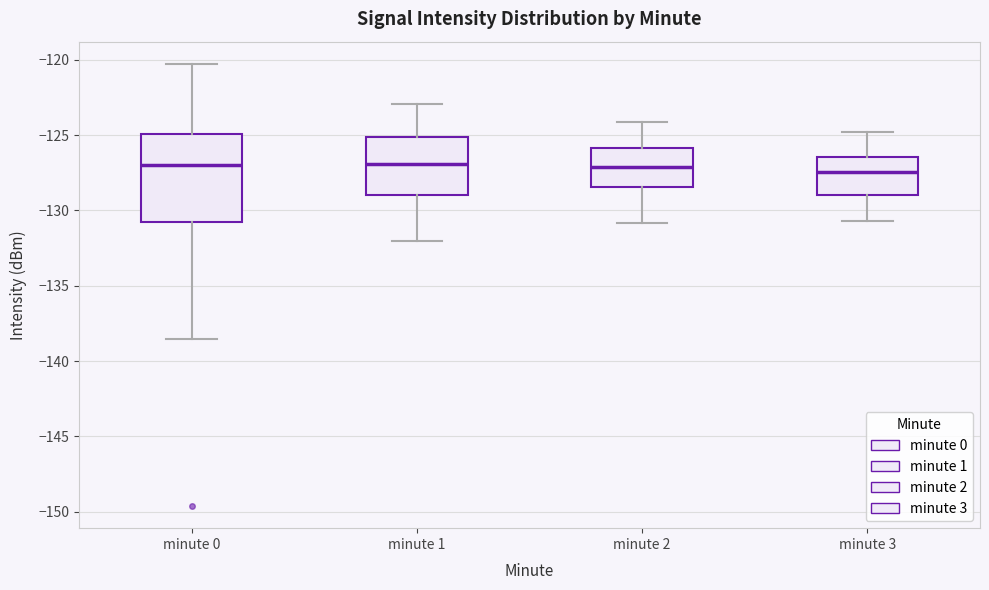

Reading left to right, read every box against the y-axis: the position of its median line, the range the box covers, and the ends of its whiskers. The values are not printed on the chart, so give them approximately, as read against the axis.

minute 0: median -127.0, box -130.5 to -125.0, whiskers -138.5 to -120.5
minute 1: median -127.0, box -129.0 to -125.0, whiskers -132.0 to -123.0
minute 2: median -127.0, box -128.5 to -126.0, whiskers -131.0 to -124.0
minute 3: median -127.5, box -129.0 to -126.5, whiskers -130.5 to -125.0